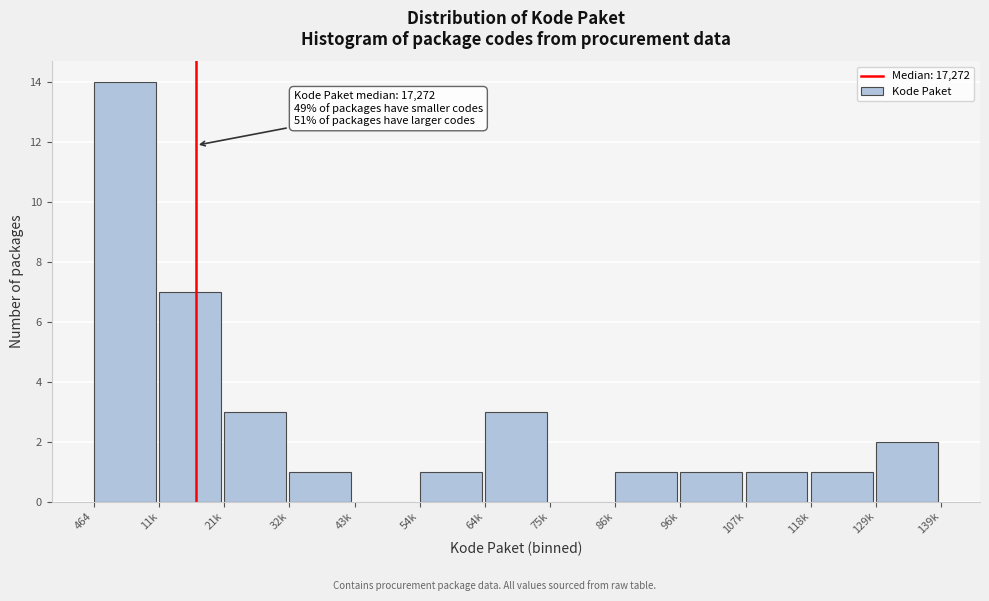

Reading left to right, list all the values displayed in this chart.

464=14	11k=7	21k=3	32k=1	43k=0	54k=1	64k=3	75k=0	86k=1	96k=1	107k=1	118k=1	129k=2